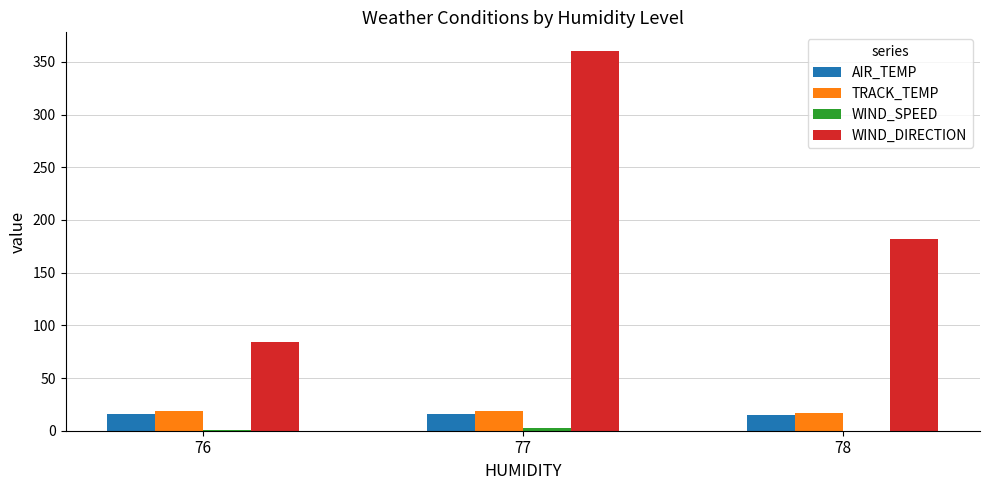

What is the difference between the WIND_DIRECTION values at 76 and 78?

98.0